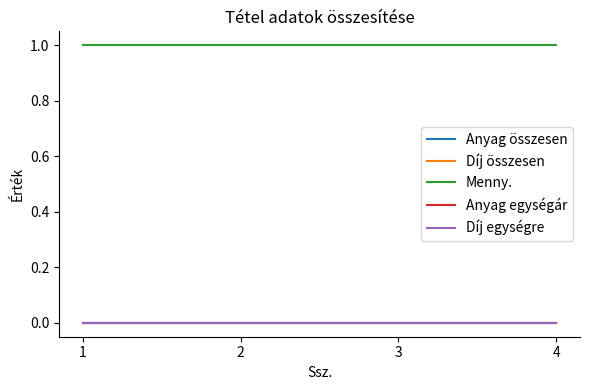

How many lines are shown in the chart?

5